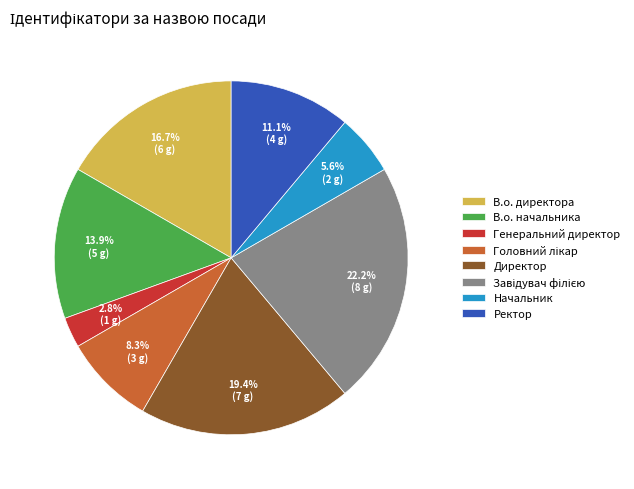

Combined, do Директор and Генеральний директор account for over 50%?

No